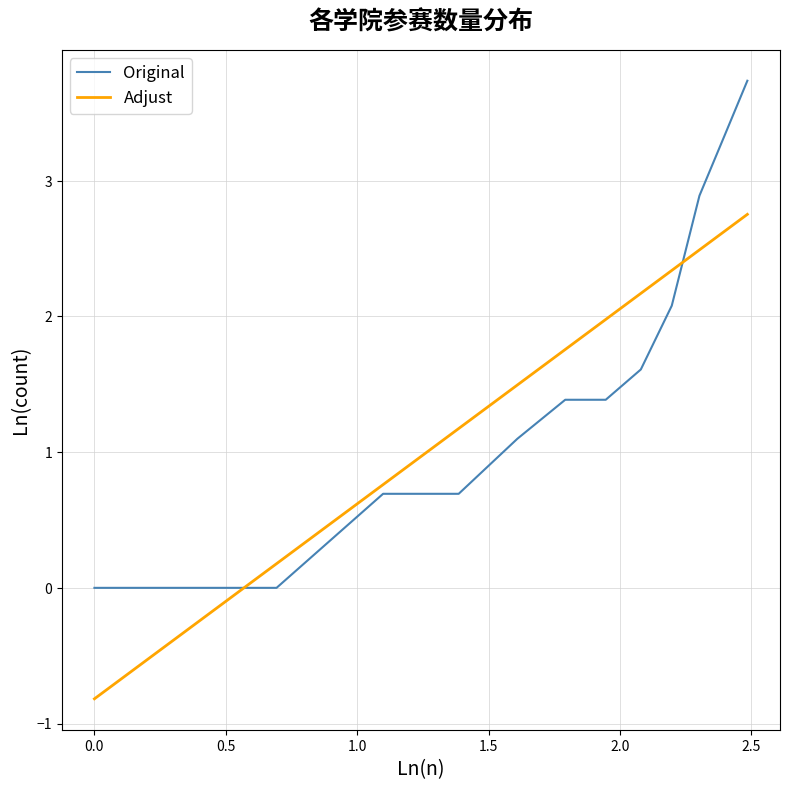

After their last crossing, which series has the higher values: Original or Adjust?

Original